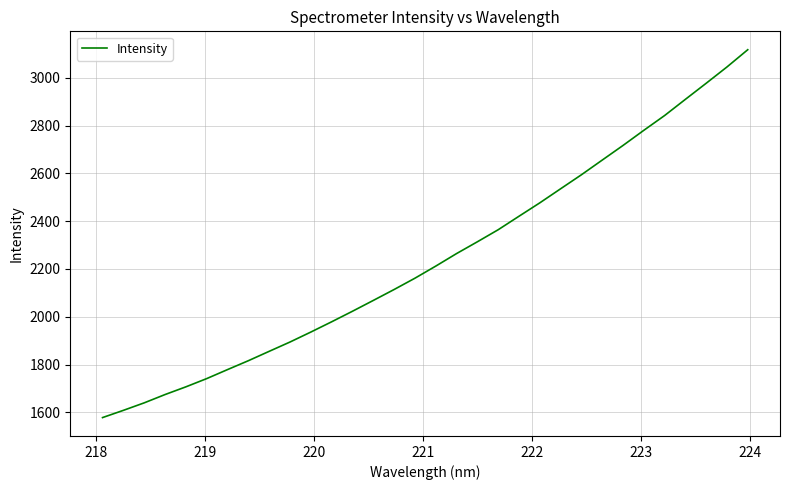

What is the maximum value shown in the chart?

3117.3